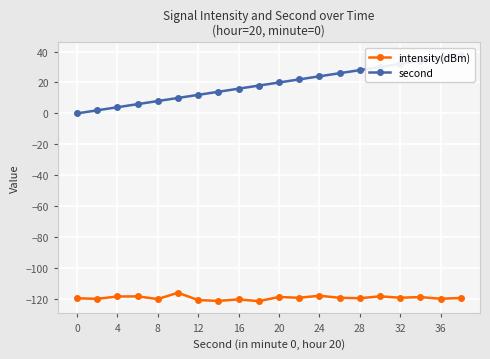

Is it true that intensity(dBm) equals -120.2 at 16?

True